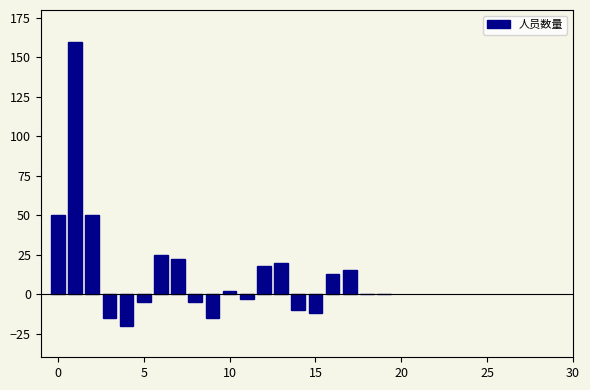

What is the maximum value shown in the chart?

160